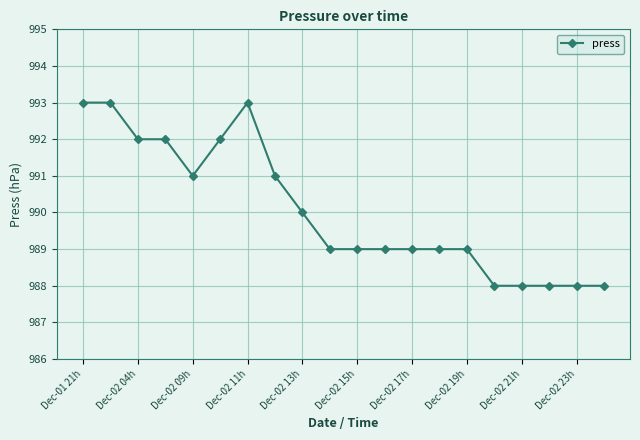

How many categories are shown in the chart?

20